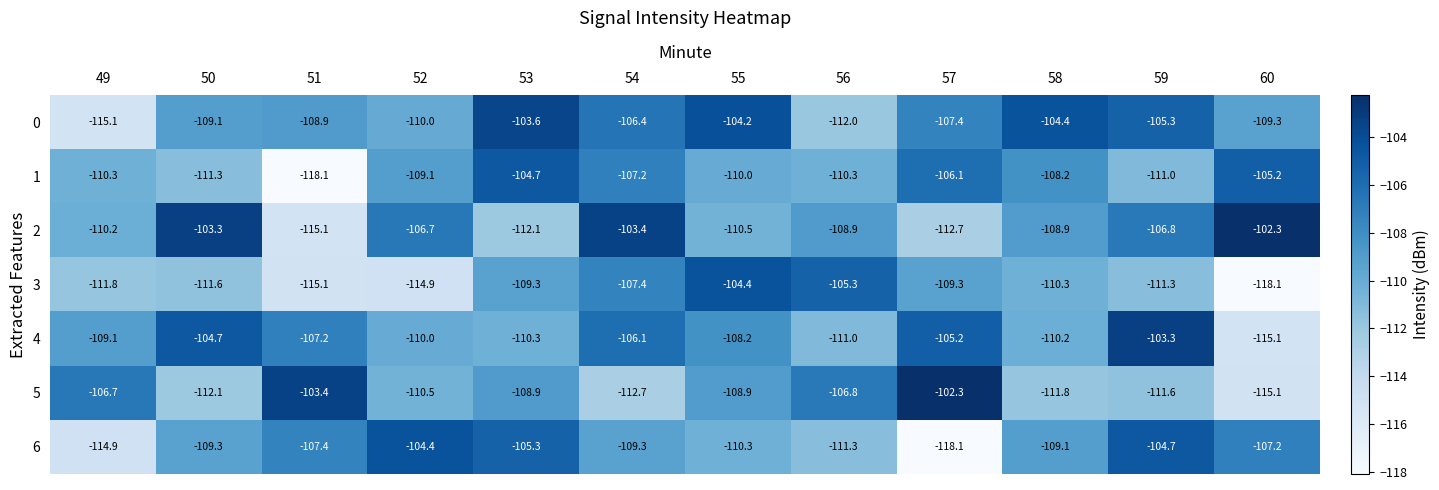

What is the difference between the 4 values at 59 and 57?

1.9